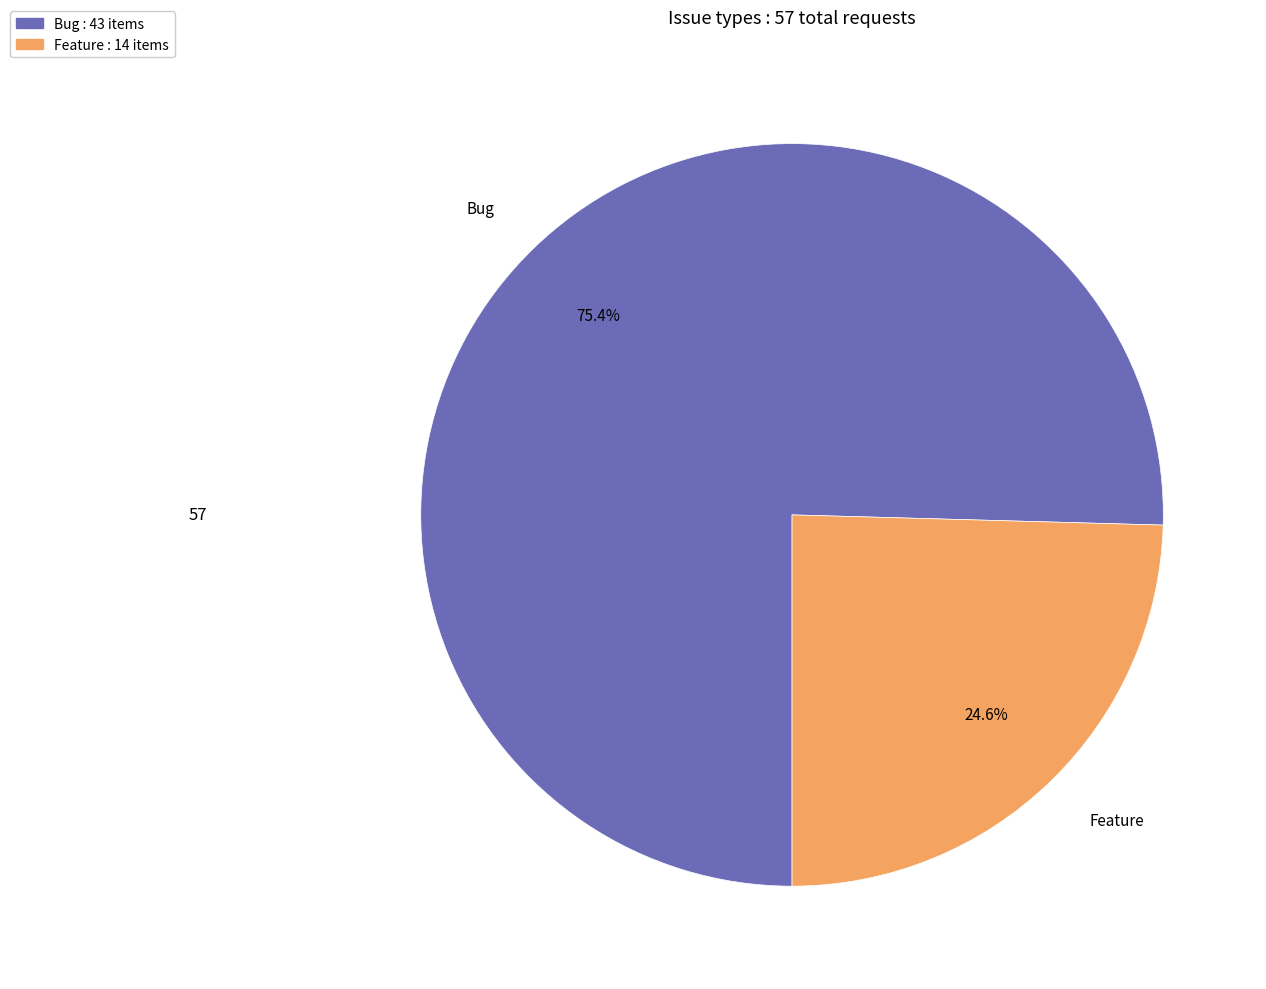

Which has a higher value, Bug or Feature?

Bug